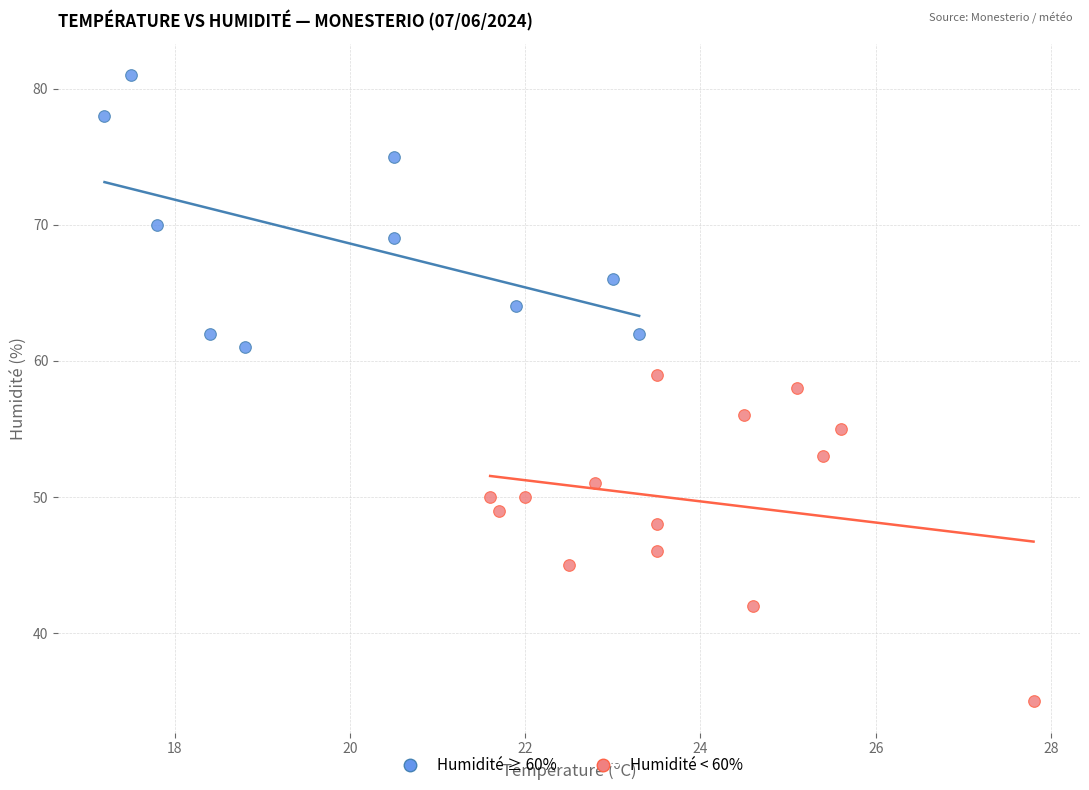

Which series reaches the minimum Y coordinate?

Humidité < 60%